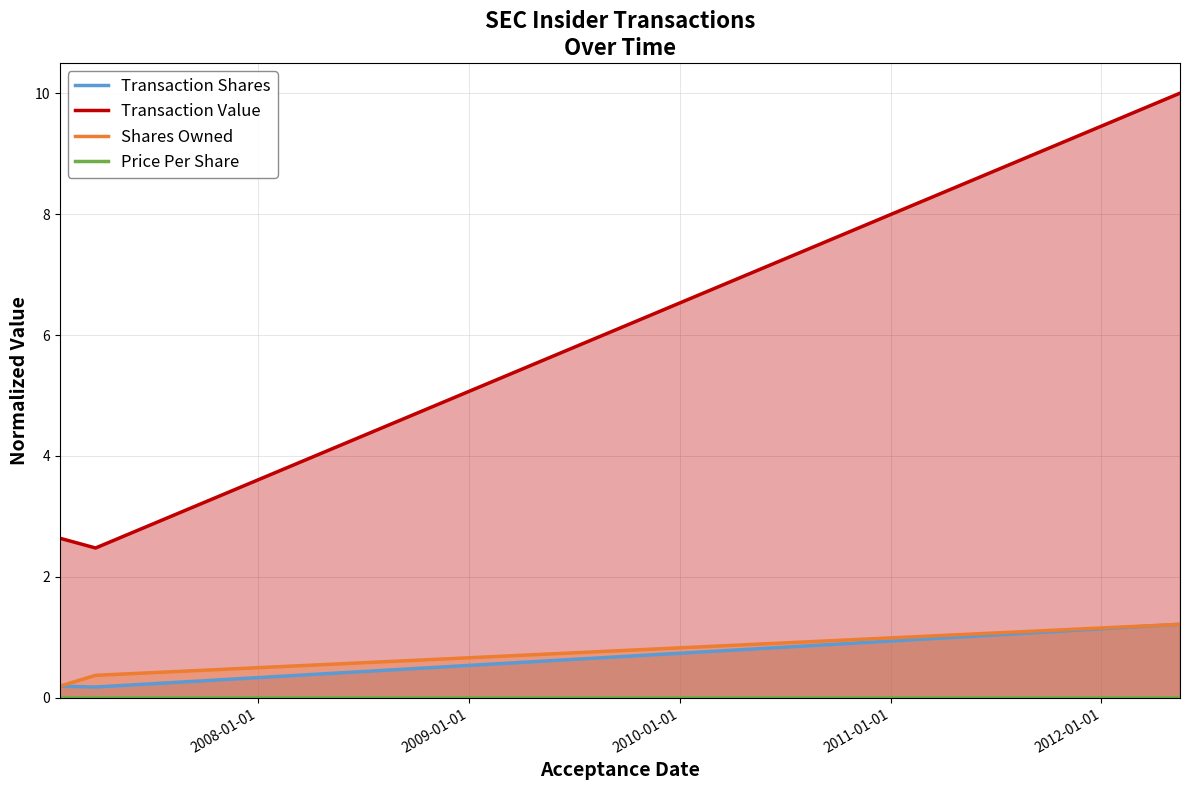

Which series has the largest total across all categories?

Transaction Value